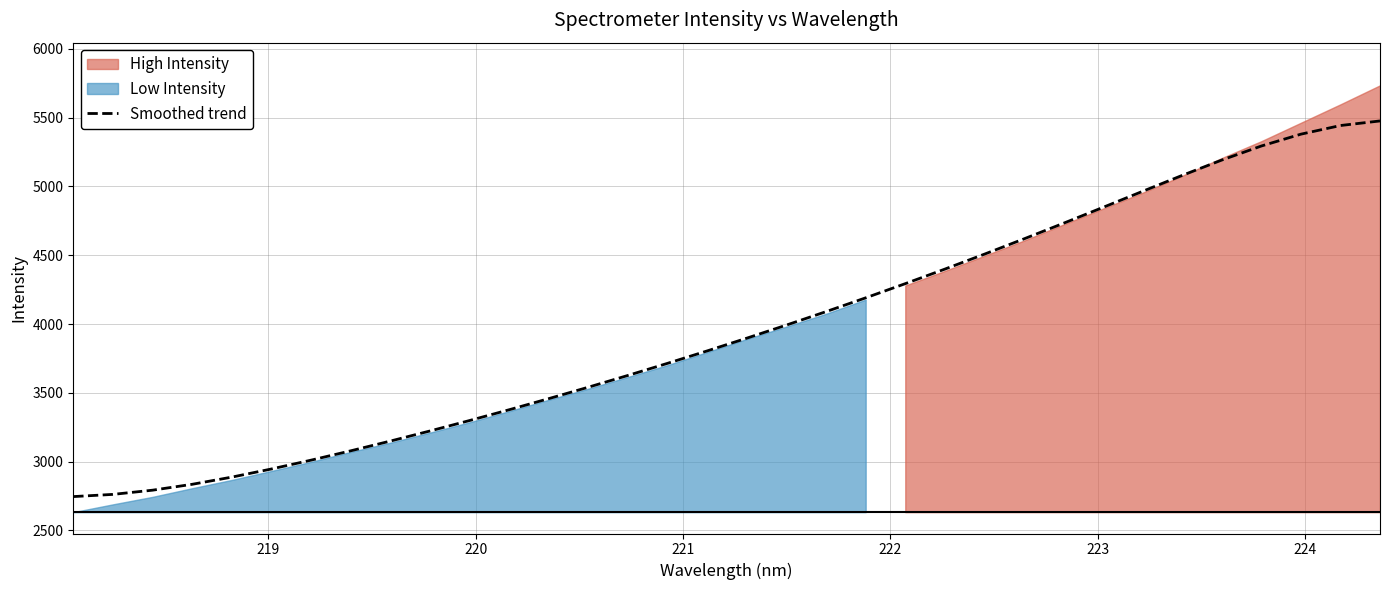

What is the highest value of the Smoothed trend series?

5476.1